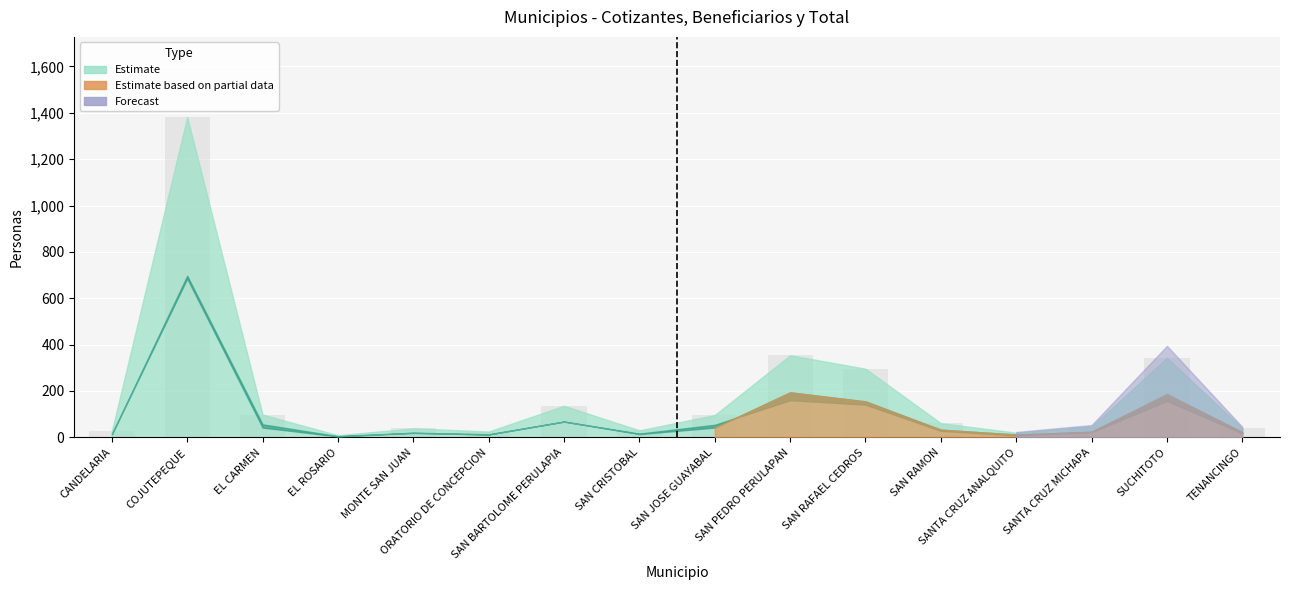

Is the value of TOTAL at SAN JOSE GUAYABAL greater than the value of BENEF at SAN JOSE GUAYABAL?

Yes